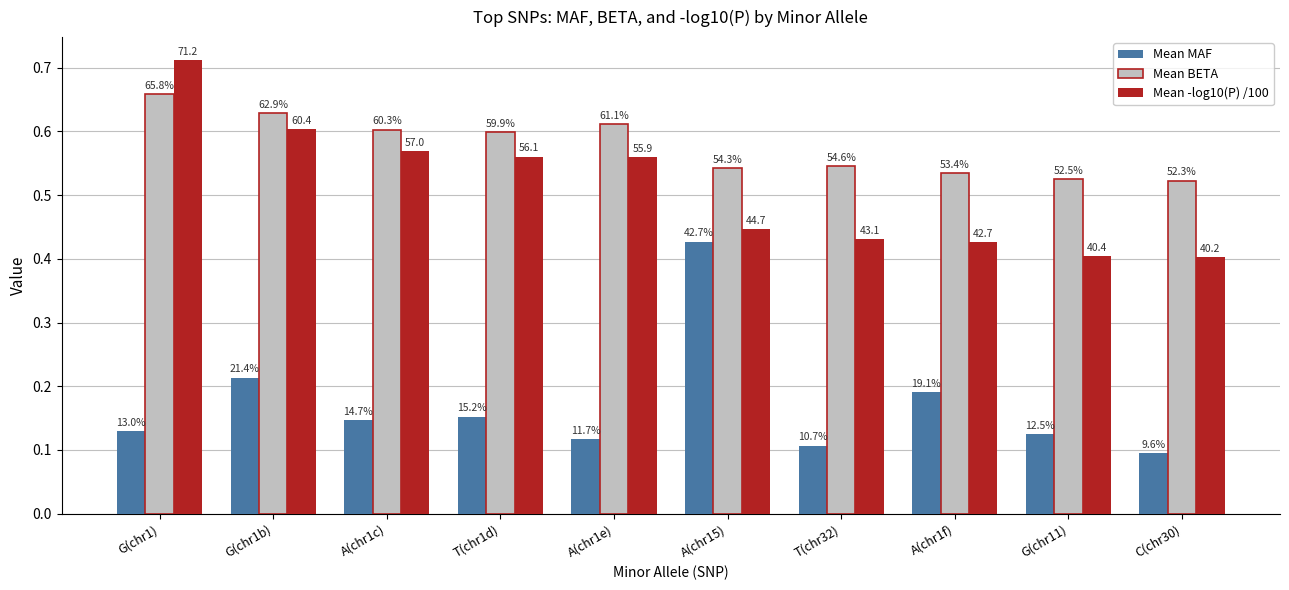

How many bars are there in each group?

3